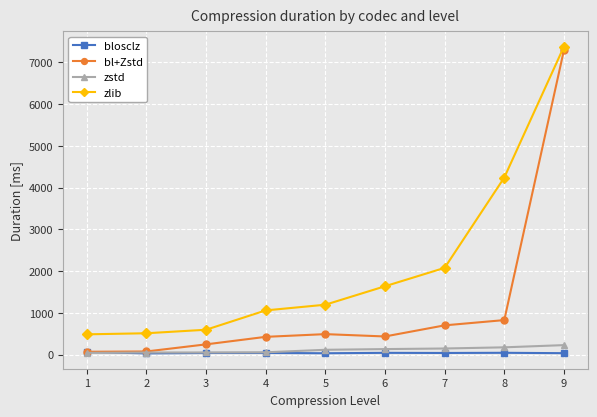

What is the average value of the zlib series?

2131